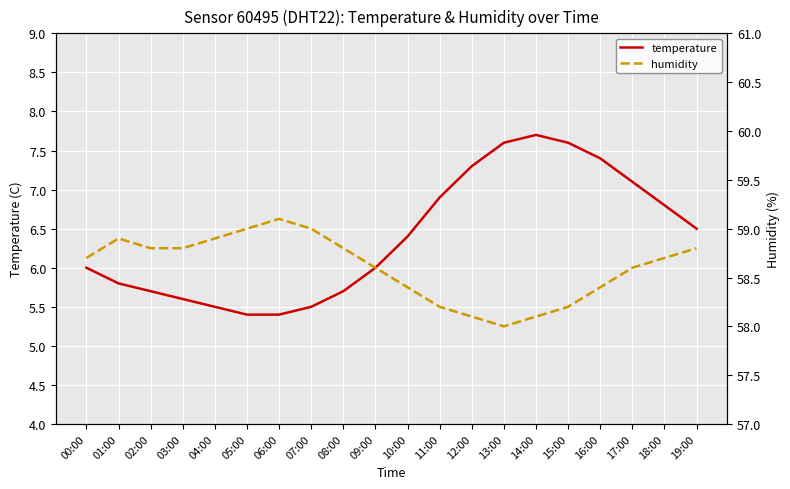

How many series are shown in this chart?

2